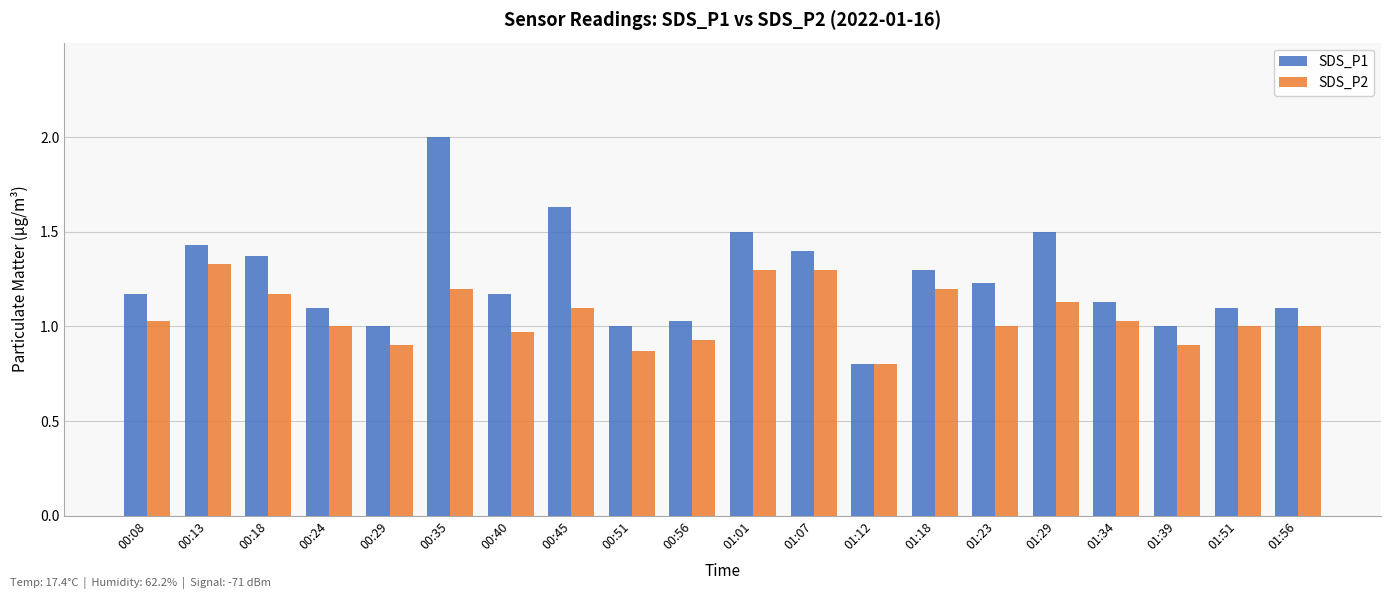

The SDS_P2 series shows 1.1 at 01:29. True or false?

True